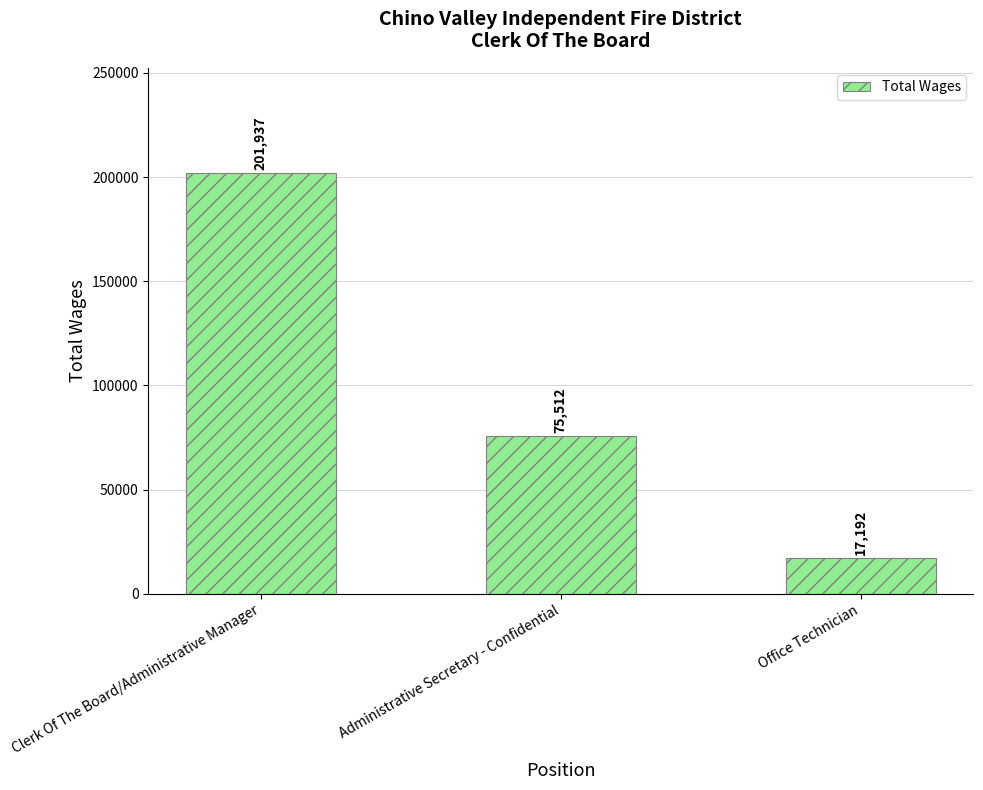

Where does the data first go above 75512?

Clerk Of The Board/Administrative Manager